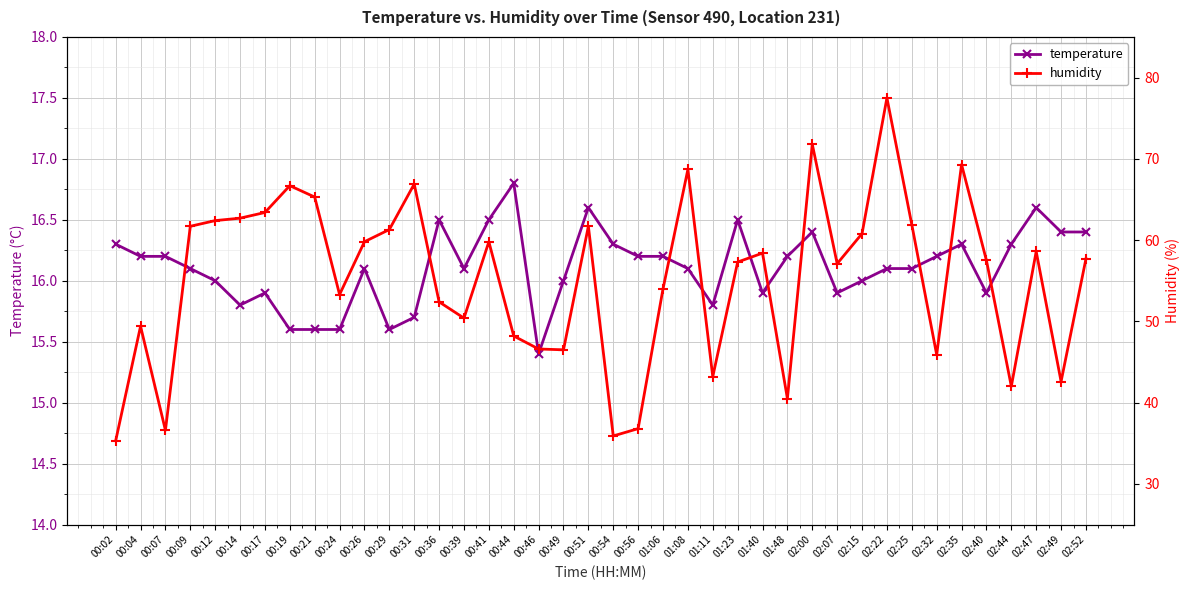

How many lines are shown in the chart?

2